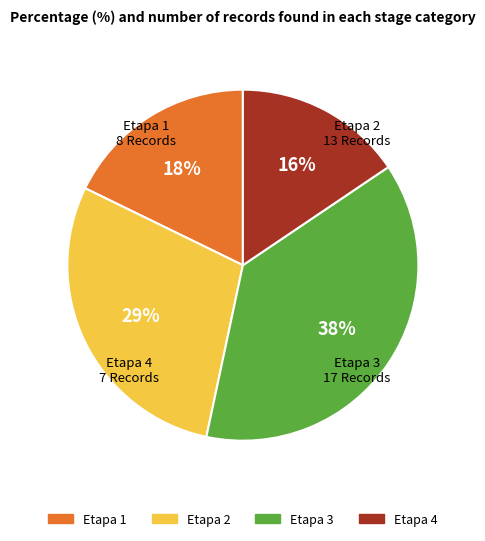

Between Etapa 3 and Etapa 1, which is larger?

Etapa 3